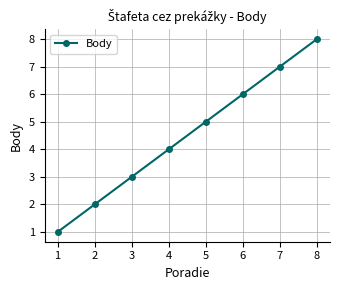

Is this an area chart (filled region under the line)?

No